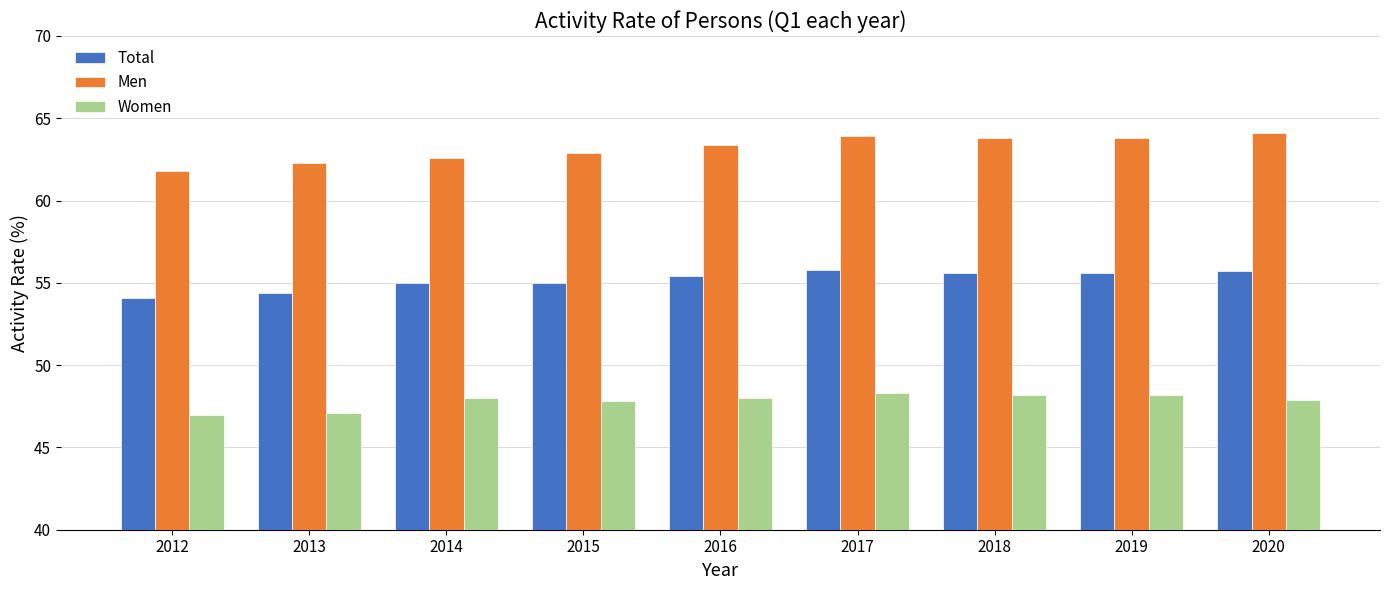

What is the smallest value displayed?

47.0